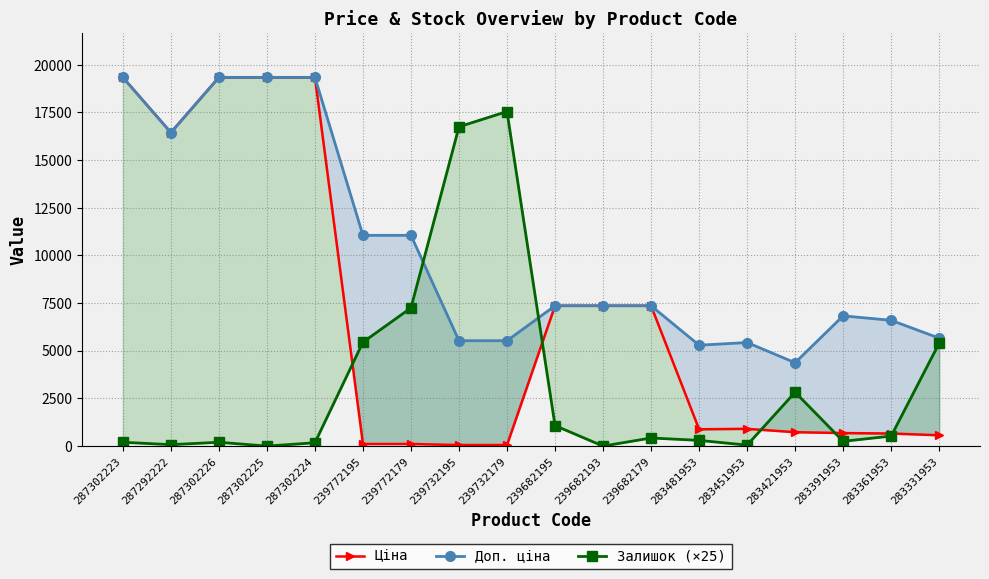

At how many categories does at least one series exceed 1059?

18